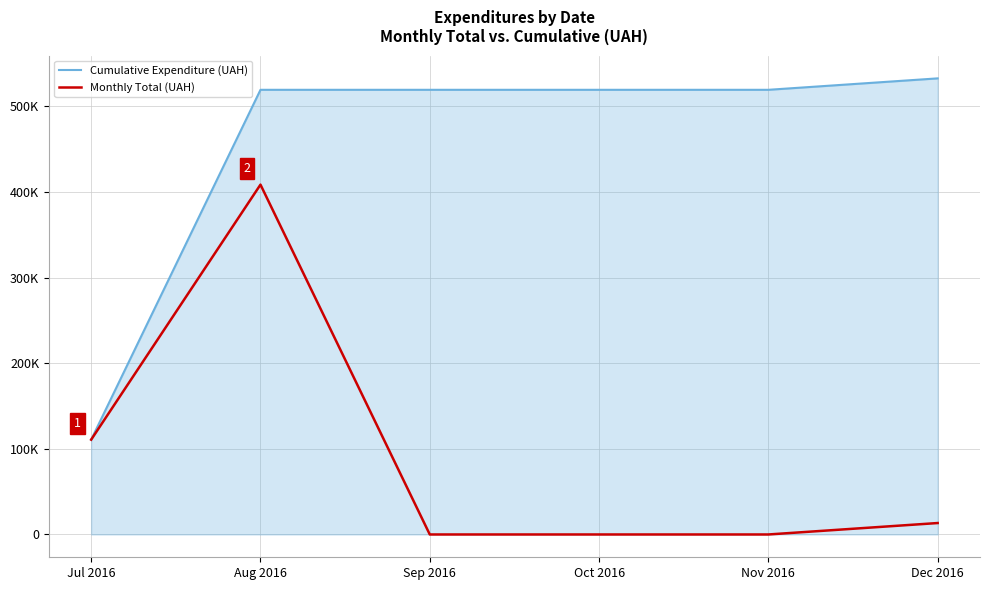

What are all the series names shown in the legend?

Cumulative Expenditure (UAH), Monthly Total (UAH)